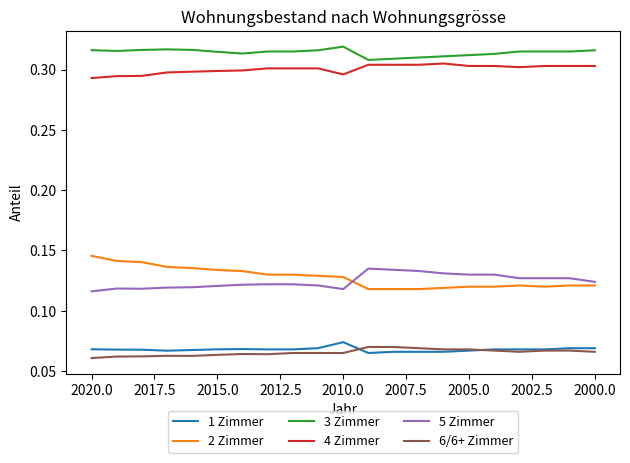

What is the minimum value for 4 Zimmer?

0.3